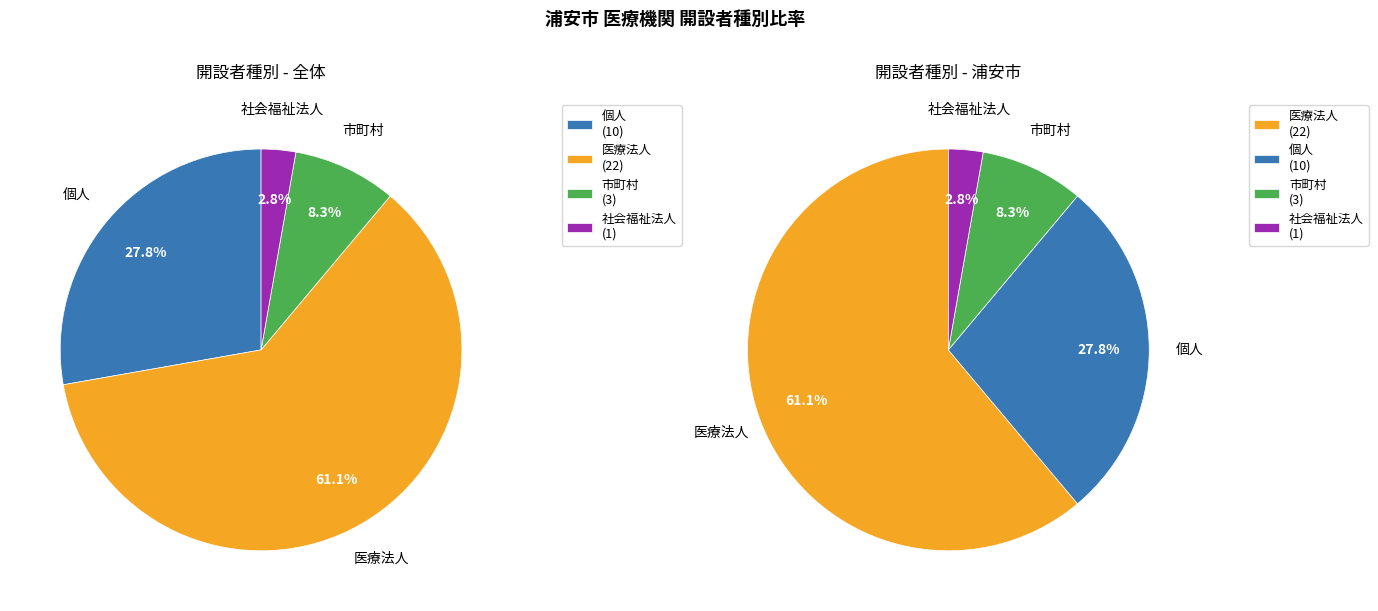

To the nearest percent, what portion does 個人 represent?

28%